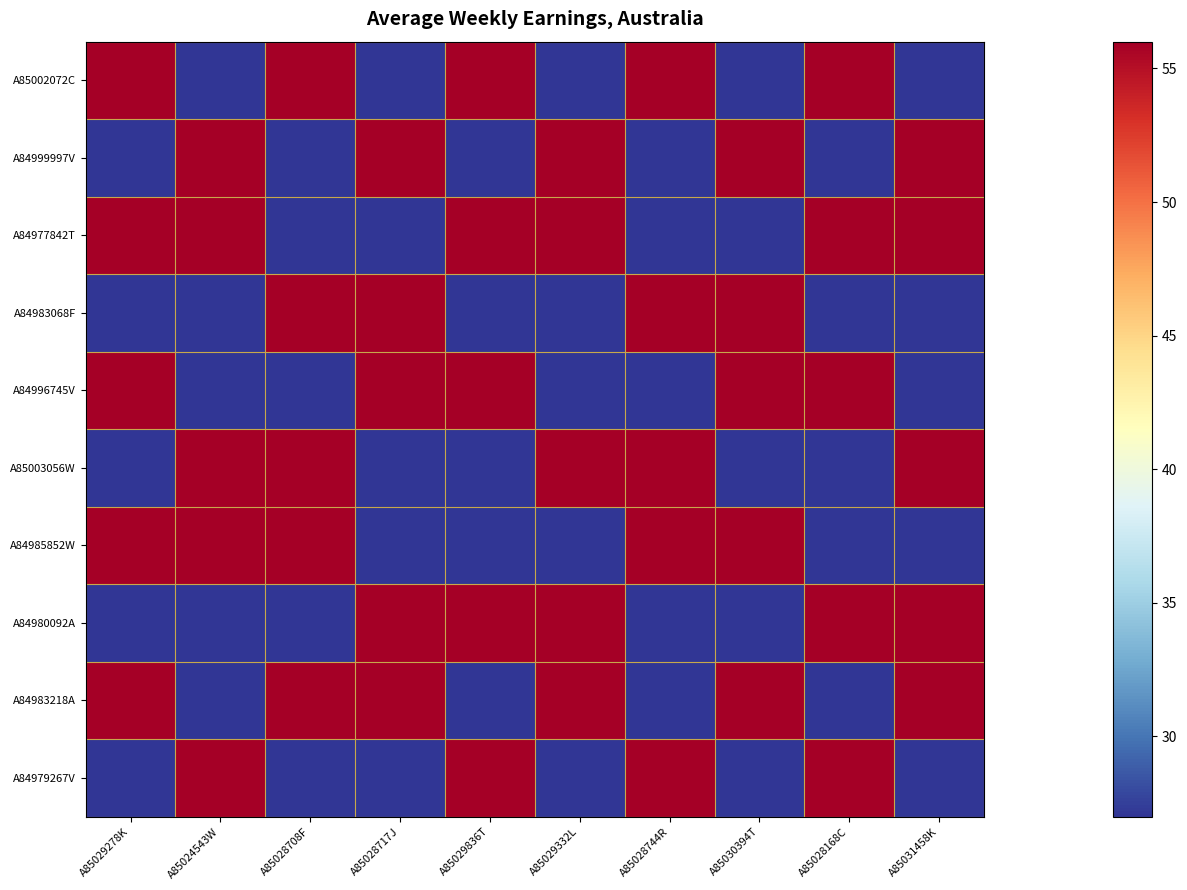

Reading right to left, extract all data points from this chart.

A85002072C: A85031458K=27	A85028168C=56	A85030394T=27	A85028744R=56	A85029332L=27	A85029836T=56	A85028717J=27	A85028708F=56	A85024543W=27	A85029278K=56
A84999997V: A85031458K=56	A85028168C=27	A85030394T=56	A85028744R=27	A85029332L=56	A85029836T=27	A85028717J=56	A85028708F=27	A85024543W=56	A85029278K=27
A84977842T: A85031458K=56	A85028168C=56	A85030394T=27	A85028744R=27	A85029332L=56	A85029836T=56	A85028717J=27	A85028708F=27	A85024543W=56	A85029278K=56
A84983068F: A85031458K=27	A85028168C=27	A85030394T=56	A85028744R=56	A85029332L=27	A85029836T=27	A85028717J=56	A85028708F=56	A85024543W=27	A85029278K=27
A84996745V: A85031458K=27	A85028168C=56	A85030394T=56	A85028744R=27	A85029332L=27	A85029836T=56	A85028717J=56	A85028708F=27	A85024543W=27	A85029278K=56
A85003056W: A85031458K=56	A85028168C=27	A85030394T=27	A85028744R=56	A85029332L=56	A85029836T=27	A85028717J=27	A85028708F=56	A85024543W=56	A85029278K=27
A84985852W: A85031458K=27	A85028168C=27	A85030394T=56	A85028744R=56	A85029332L=27	A85029836T=27	A85028717J=27	A85028708F=56	A85024543W=56	A85029278K=56
A84980092A: A85031458K=56	A85028168C=56	A85030394T=27	A85028744R=27	A85029332L=56	A85029836T=56	A85028717J=56	A85028708F=27	A85024543W=27	A85029278K=27
A84983218A: A85031458K=56	A85028168C=27	A85030394T=56	A85028744R=27	A85029332L=56	A85029836T=27	A85028717J=56	A85028708F=56	A85024543W=27	A85029278K=56
A84979267V: A85031458K=27	A85028168C=56	A85030394T=27	A85028744R=56	A85029332L=27	A85029836T=56	A85028717J=27	A85028708F=27	A85024543W=56	A85029278K=27